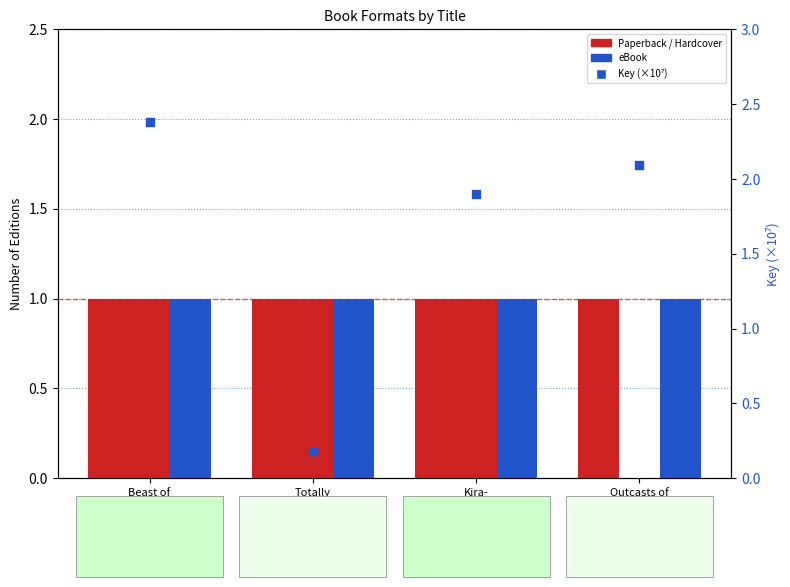

Which series has the largest total across all categories?

Key (×10⁷)